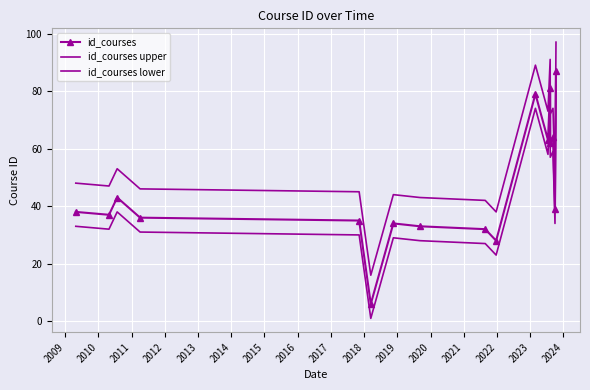

What is the maximum value shown in the chart?

97